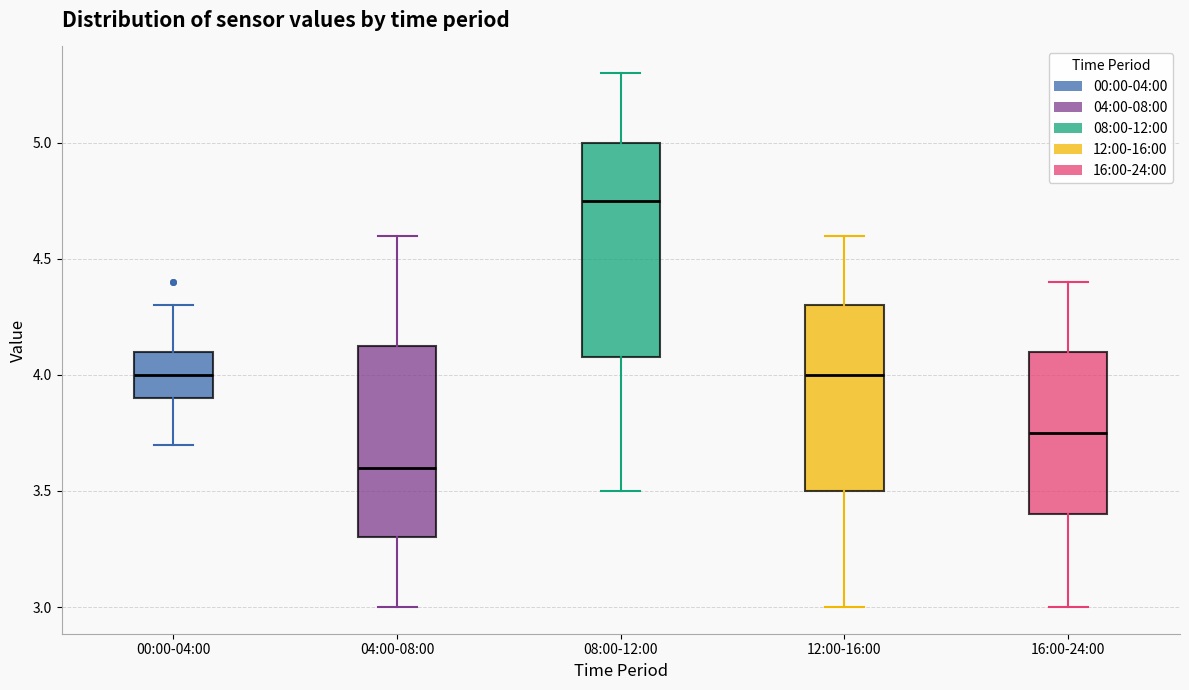

Reading left to right, transcribe this box plot: for each box, give where its median line is, the range the box spans, and where its two whiskers end, as read against the y-axis. The values are not printed on the chart, so give them approximately, as read against the axis.

00:00-04:00: median 4.00, box 3.90 to 4.10, whiskers 3.70 to 4.30
04:00-08:00: median 3.60, box 3.30 to 4.15, whiskers 3.00 to 4.60
08:00-12:00: median 4.75, box 4.10 to 5.00, whiskers 3.50 to 5.30
12:00-16:00: median 4.00, box 3.50 to 4.30, whiskers 3.00 to 4.60
16:00-24:00: median 3.75, box 3.40 to 4.10, whiskers 3.00 to 4.40